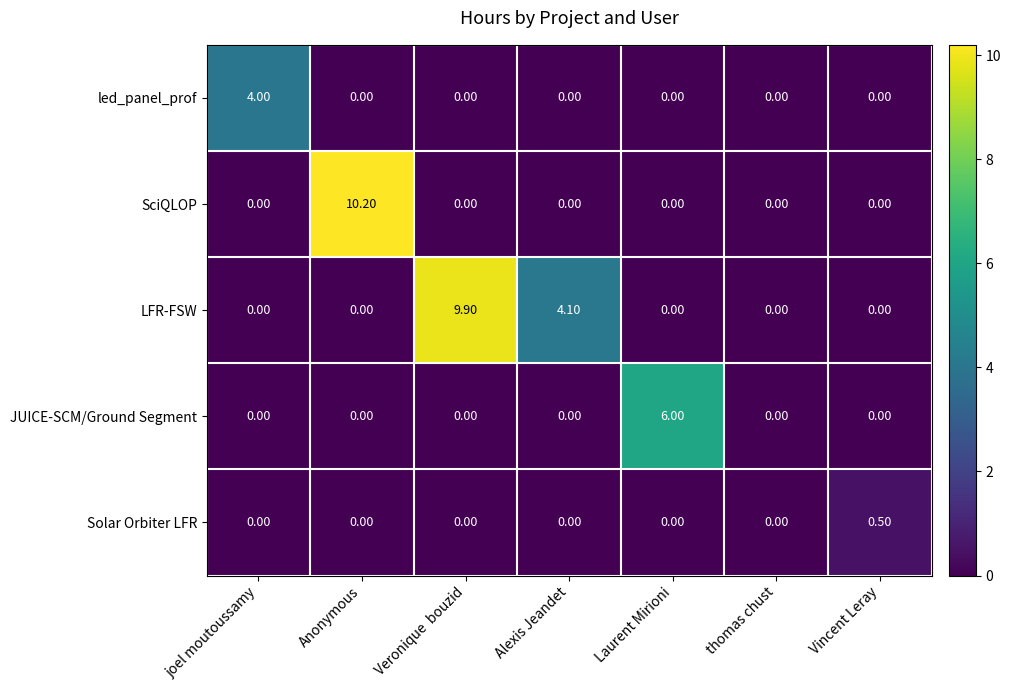

Is the value of Solar Orbiter LFR at Vincent Leray greater than the value of led_panel_prof at Vincent Leray?

Yes